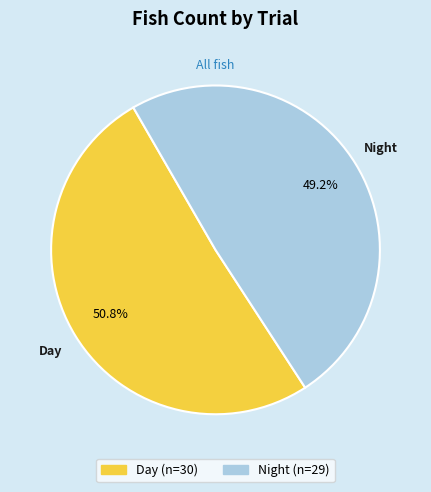

What portion of the pie excludes Day?

49.2%